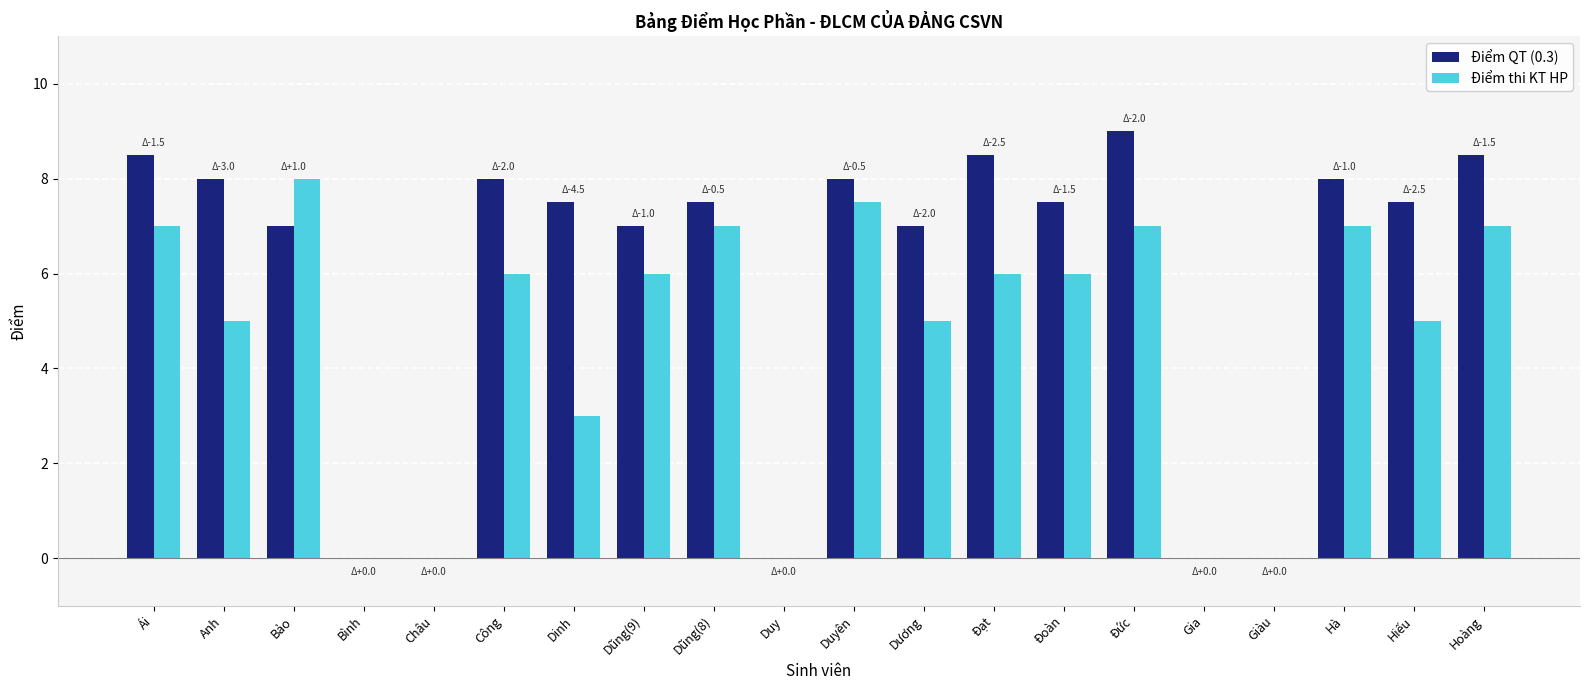

At which category is the sum across all series the highest?

Đức